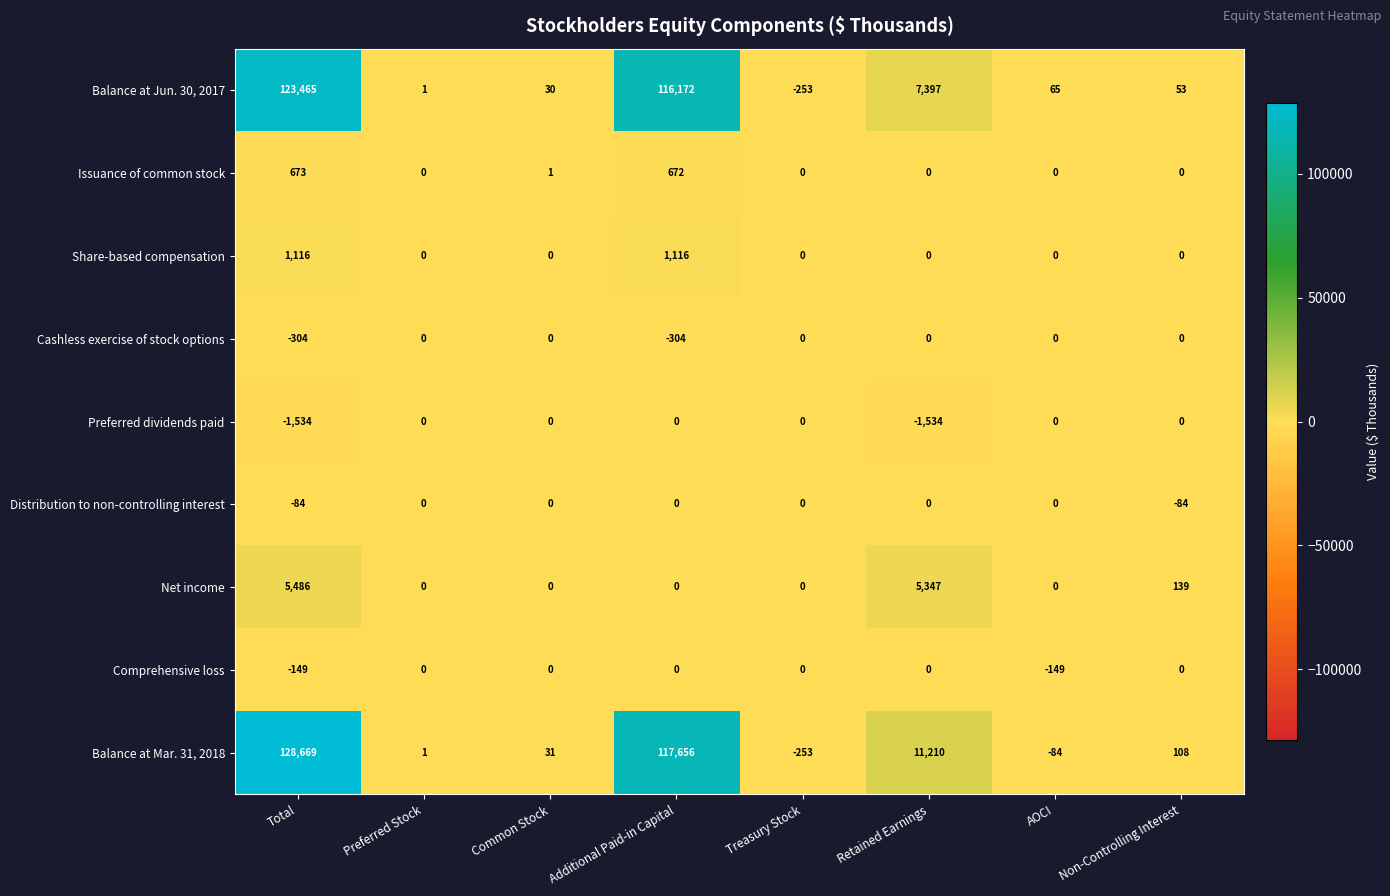

Which series has the largest total across all categories?

Balance at Mar. 31, 2018